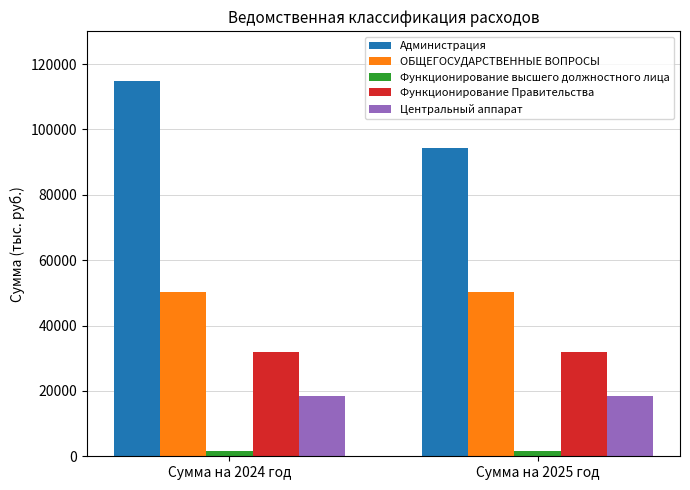

What is the minimum value for Функционирование Правительства?

31938.3